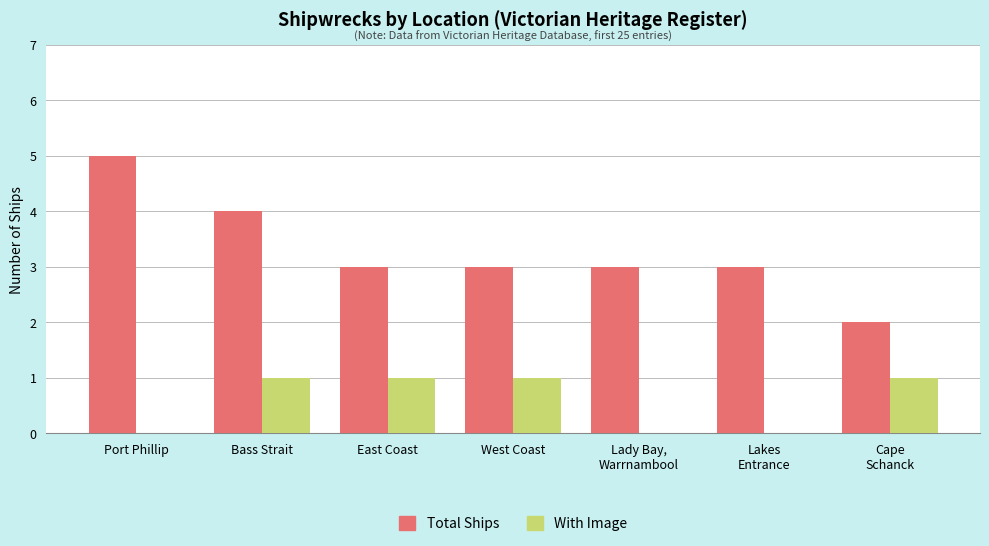

Which series has the widest spread of values?

Total Ships